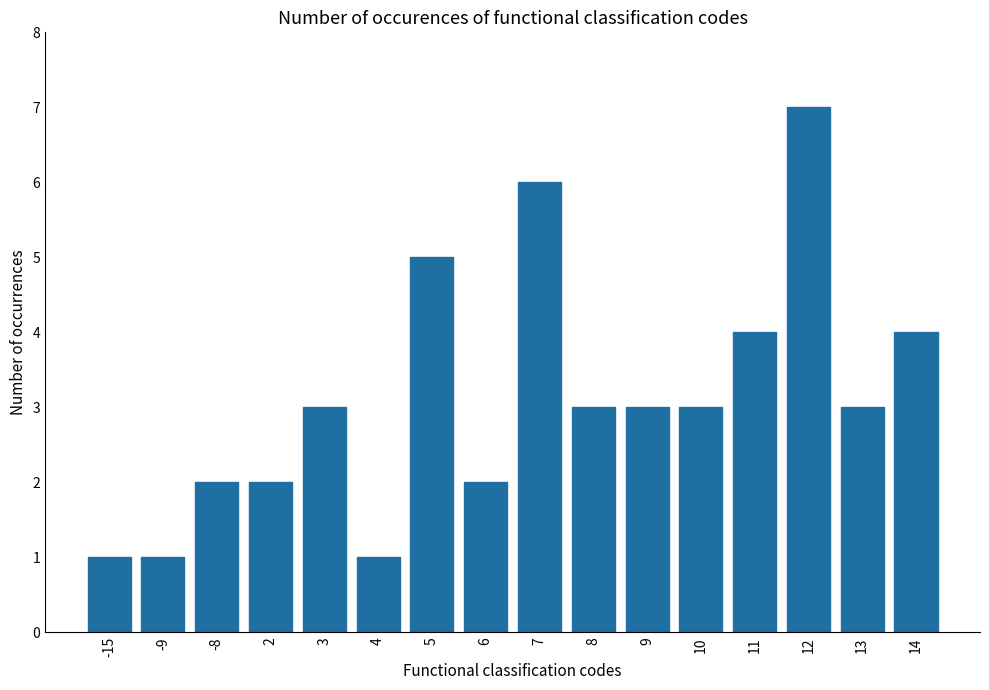

How many bars are there in total?

16